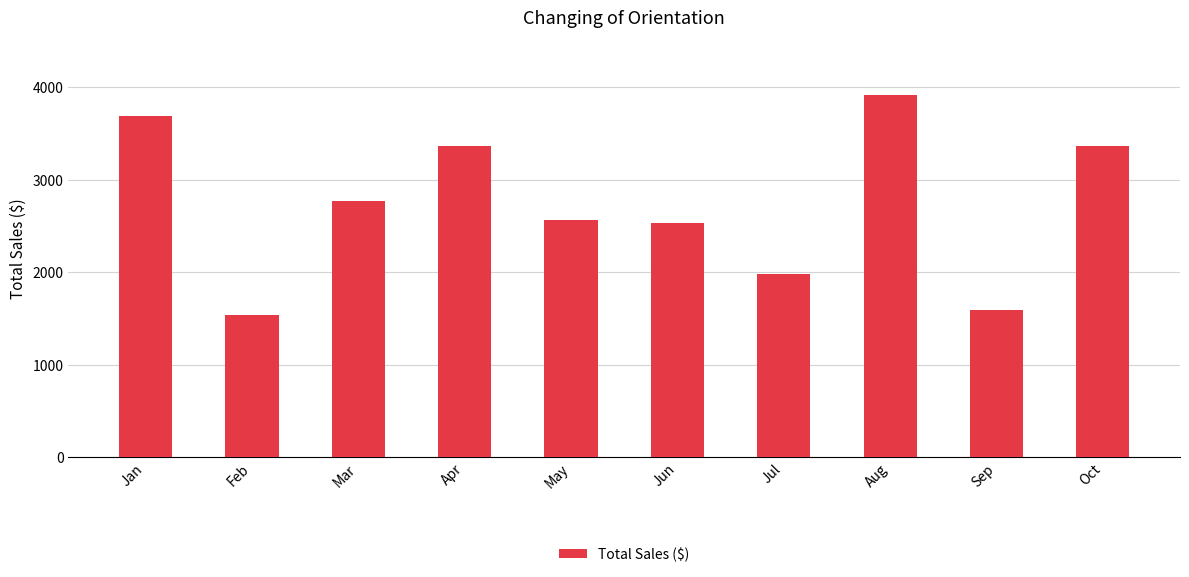

What is the value of the 6th bar from the left?

2530